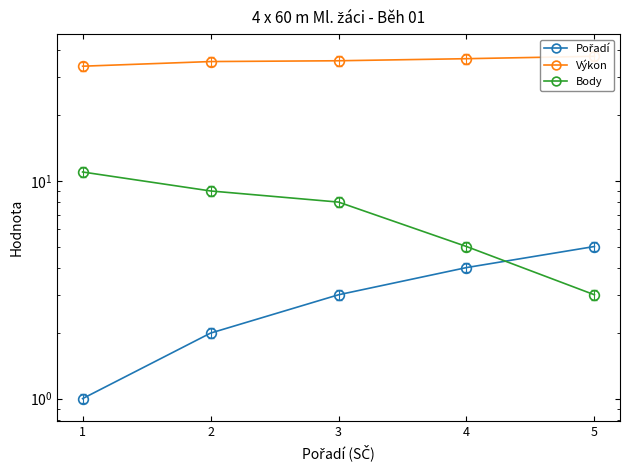

Reading left to right, transcribe all the data shown in this chart.

Pořadí: 1.0	2.0	3.0	4.0	5.0
Výkon: 33.7	35.4	35.7	36.5	37.4
Body: 11.0	9.0	8.0	5.0	3.0